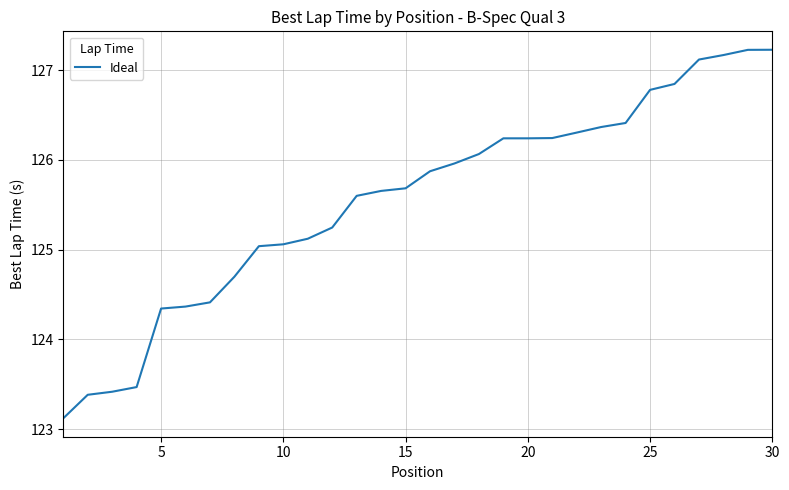

What is the maximum value shown in the chart?

127.2